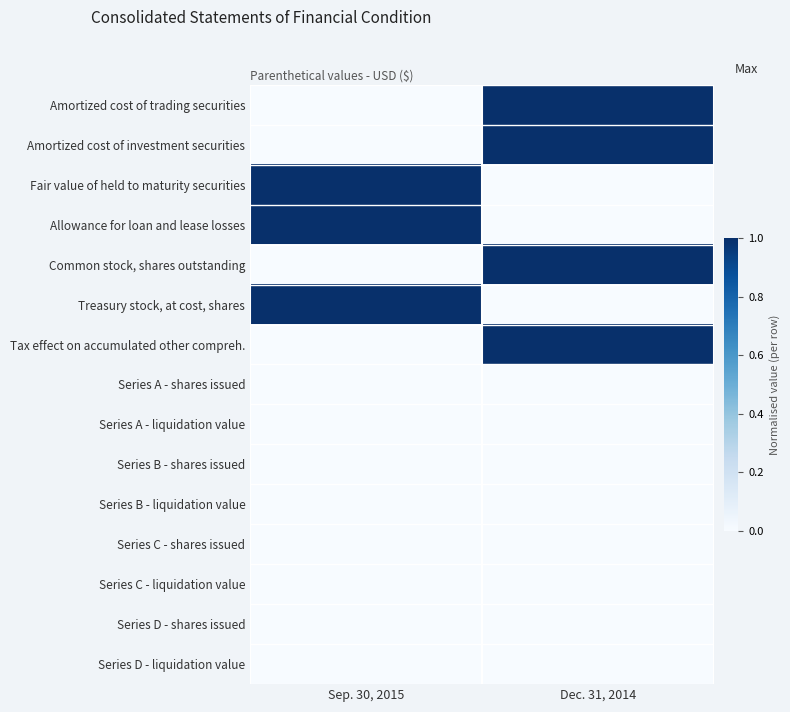

Between Sep. 30, 2015 and Dec. 31, 2014, which series saw the biggest shift?

Amortized cost of trading securities